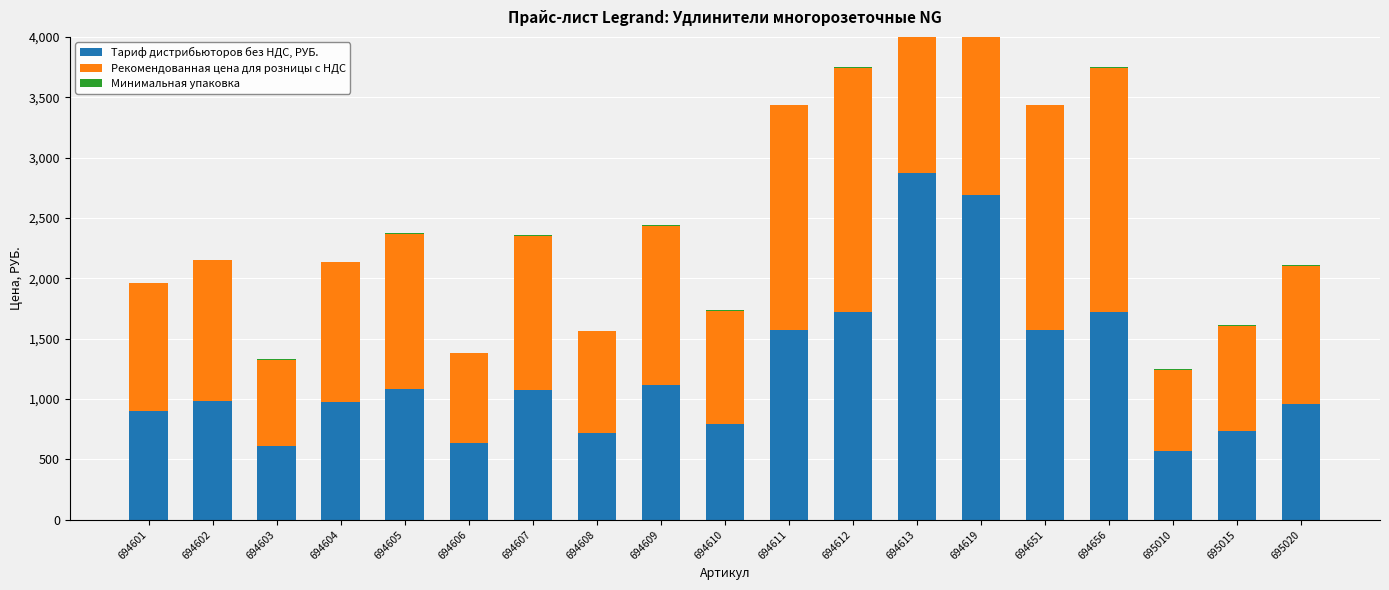

What is the maximum value for Минимальная упаковка?

10.0